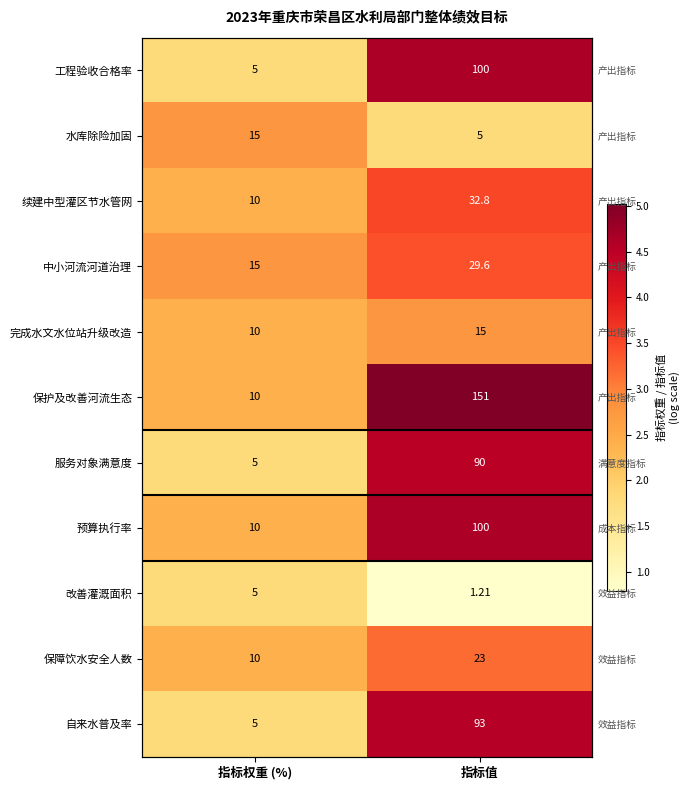

List the series in order of their peak value, lowest first.

改善灌溉面积, 水库除险加固, 完成水文水位站升级改造, 保障饮水安全人数, 中小河流河道治理, 续建中型灌区节水管网, 服务对象满意度, 自来水普及率, 工程验收合格率, 预算执行率, 保护及改善河流生态